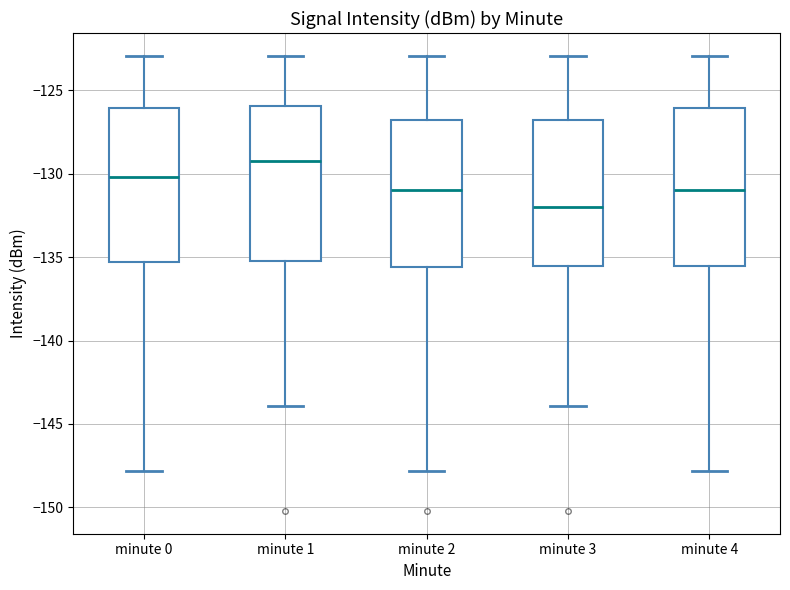

Reading left to right, read every box against the y-axis: the position of its median line, the range the box covers, and the ends of its whiskers. The values are not printed on the chart, so give them approximately, as read against the axis.

minute 0: median -130.0, box -135.5 to -126.0, whiskers -148.0 to -123.0
minute 1: median -129.0, box -135.0 to -126.0, whiskers -144.0 to -123.0
minute 2: median -131.0, box -135.5 to -127.0, whiskers -148.0 to -123.0
minute 3: median -132.0, box -135.5 to -127.0, whiskers -144.0 to -123.0
minute 4: median -131.0, box -135.5 to -126.0, whiskers -148.0 to -123.0